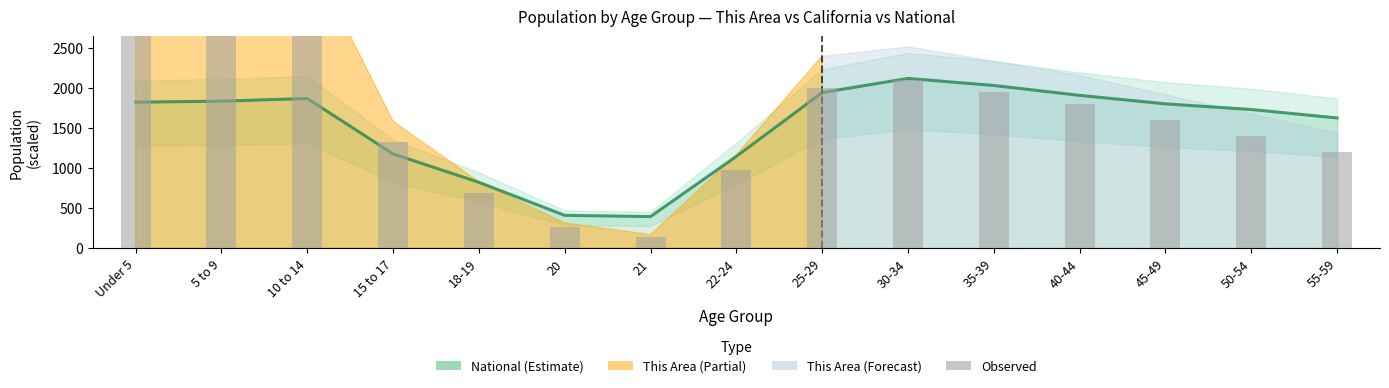

Reading right to left, transcribe all the data shown in this chart.

55-59=1200	50-54=1400	45-49=1600	40-44=1800	35-39=1950	30-34=2100	25-29=2000	22-24=970	21=140	20=260	18-19=690	15 to 17=1320	10 to 14=3100	5 to 9=4170	Under 5=4710